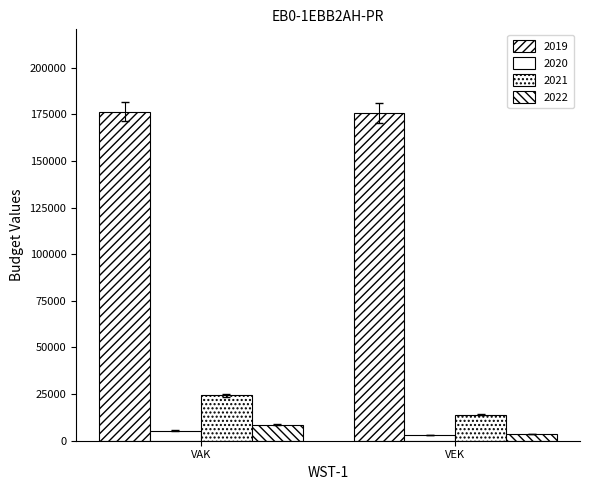

At VAK, list the series in order from smallest to largest.

2020, 2022, 2021, 2019